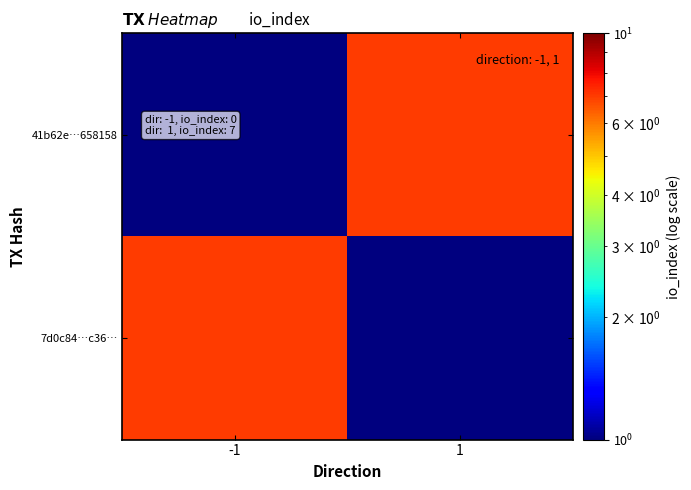

What is the spread (max minus min) of values at -1?

6.5